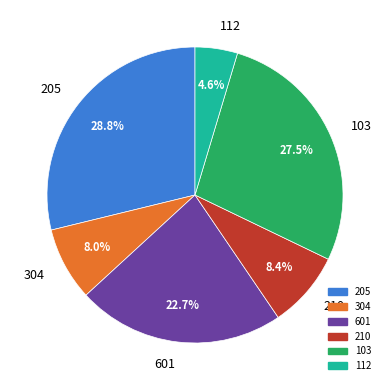

What percentage do 103 and 205 together represent?

56.3%